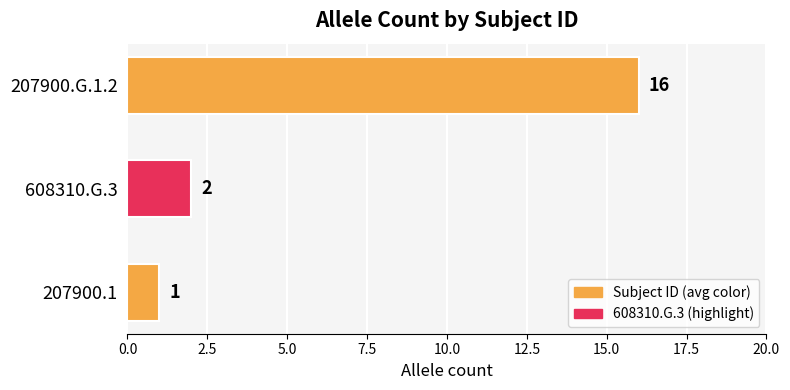

Between 207900.G.1.2 and 608310.G.3, which is larger?

207900.G.1.2